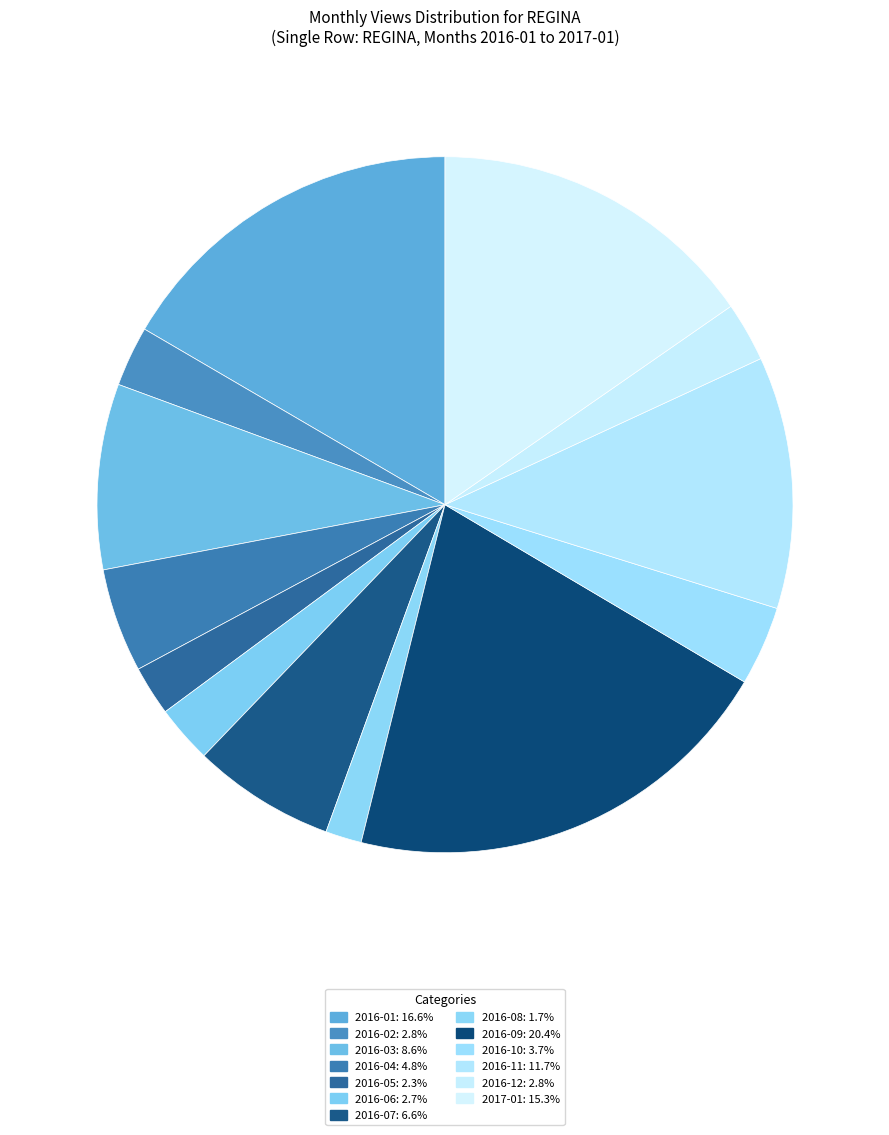

How many slices are in this pie chart?

13